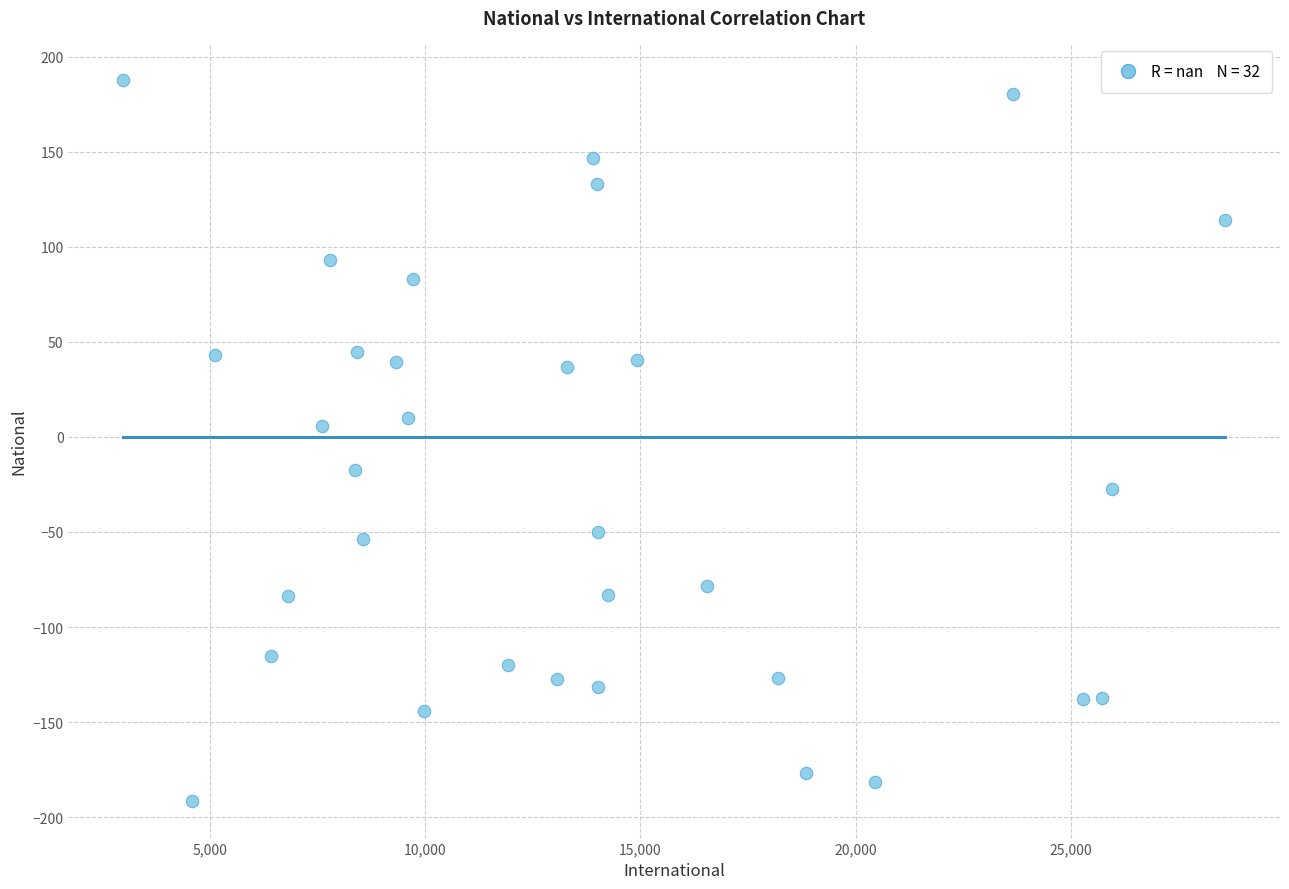

What is the range of Y values (max minus min)?

379.7